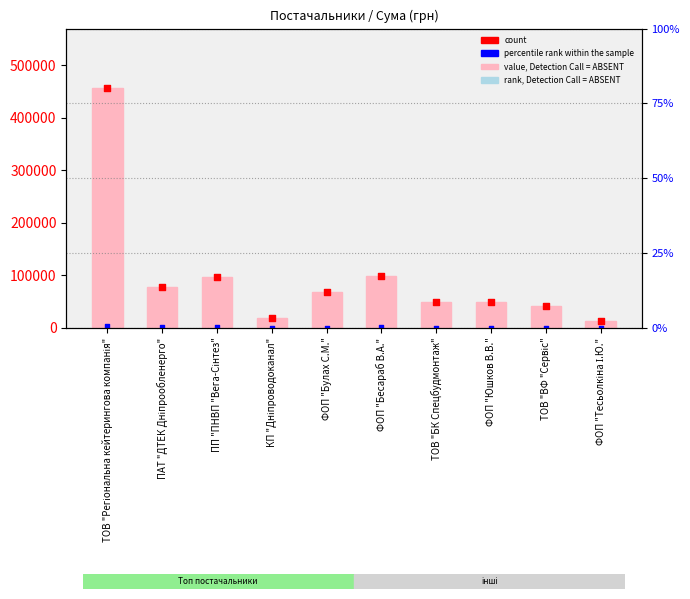

What is the total value across all series at ТОВ "Регіональна кейтерингова компанія"?

915436.1